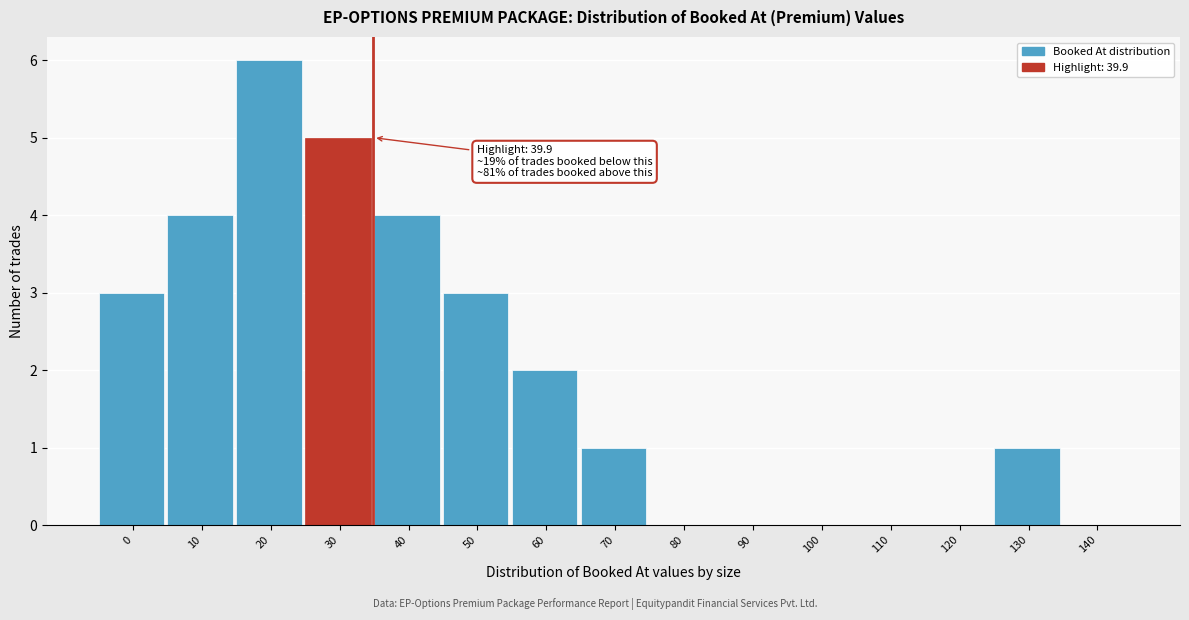

Reading left to right, list all the values displayed in this chart.

0=3	10=4	20=6	30=5	40=4	50=3	60=2	70=1	80=0	90=0	100=0	110=0	120=0	130=1	140=0